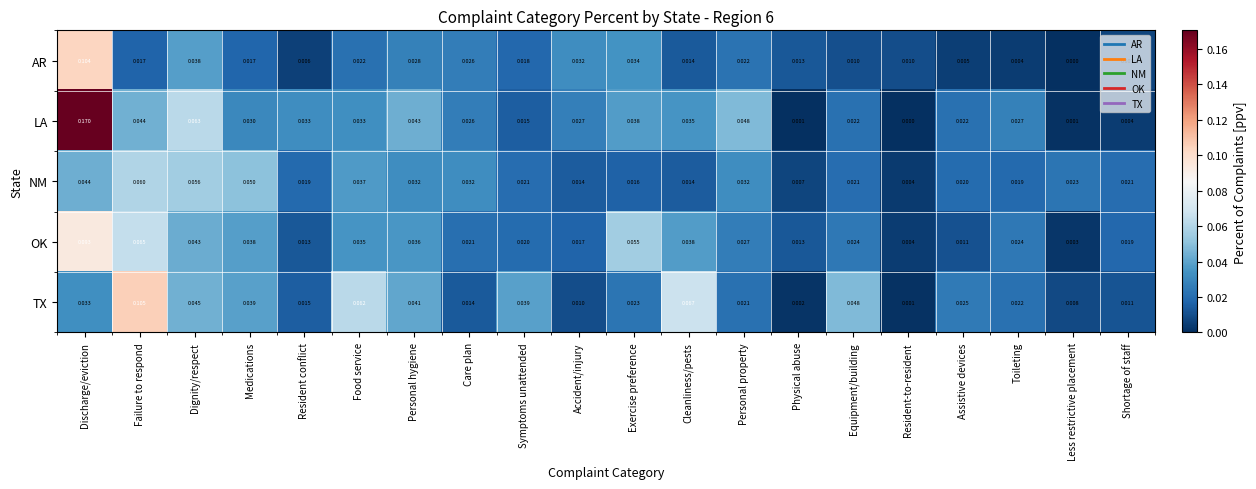

Which series has the largest range (max minus min)?

LA